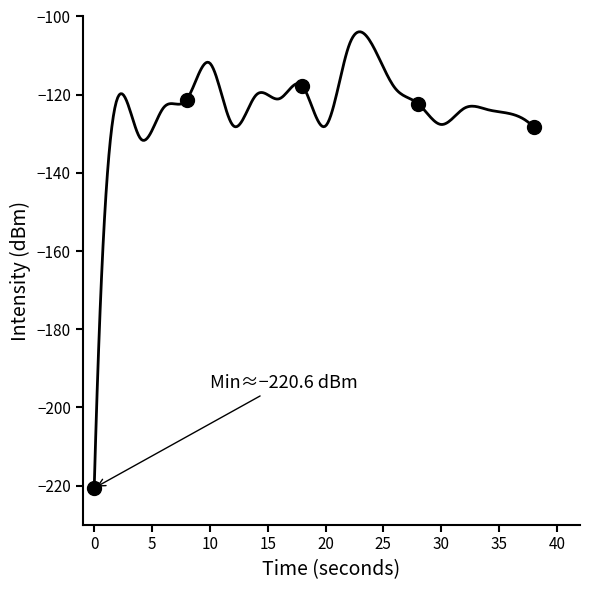

What is the change in value from 8 to 12?

-6.6